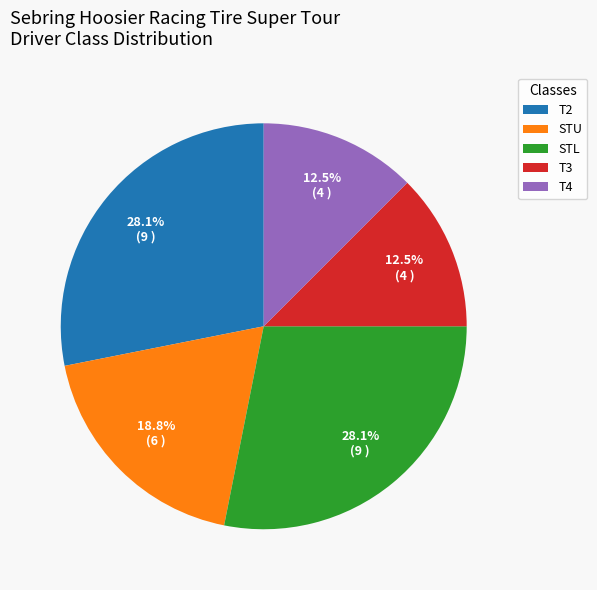

The T4 slice represents 18% of the pie. True or false?

False